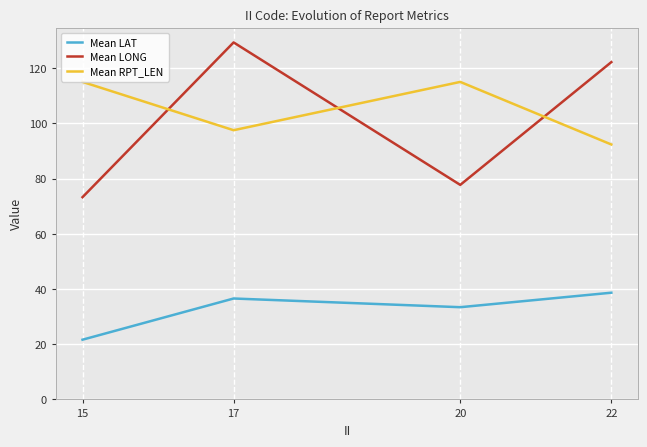

The Mean LAT series shows 33.4 at 20. True or false?

True